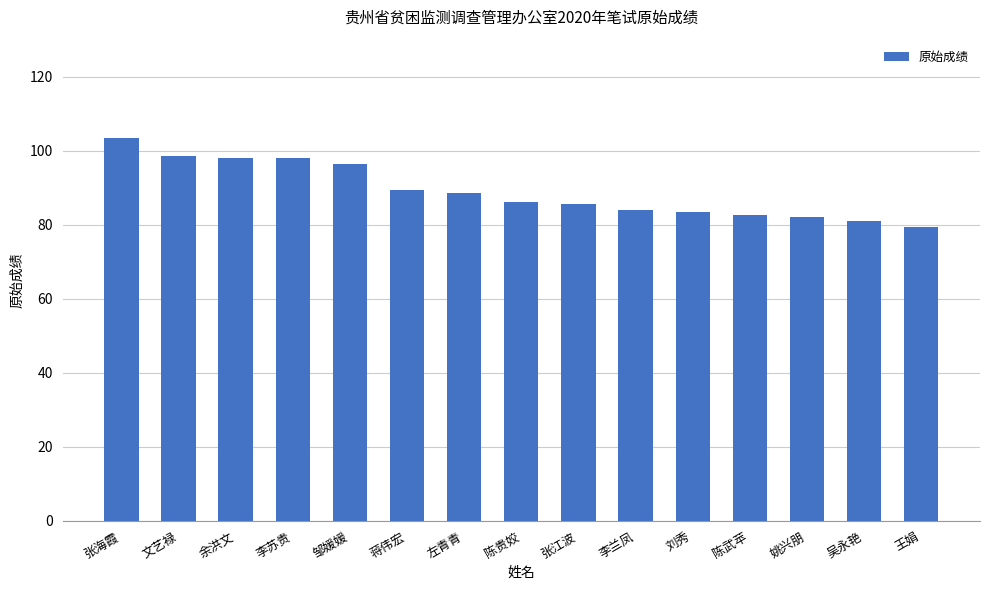

The value at 邹媛媛 is 157.4. True or false?

False